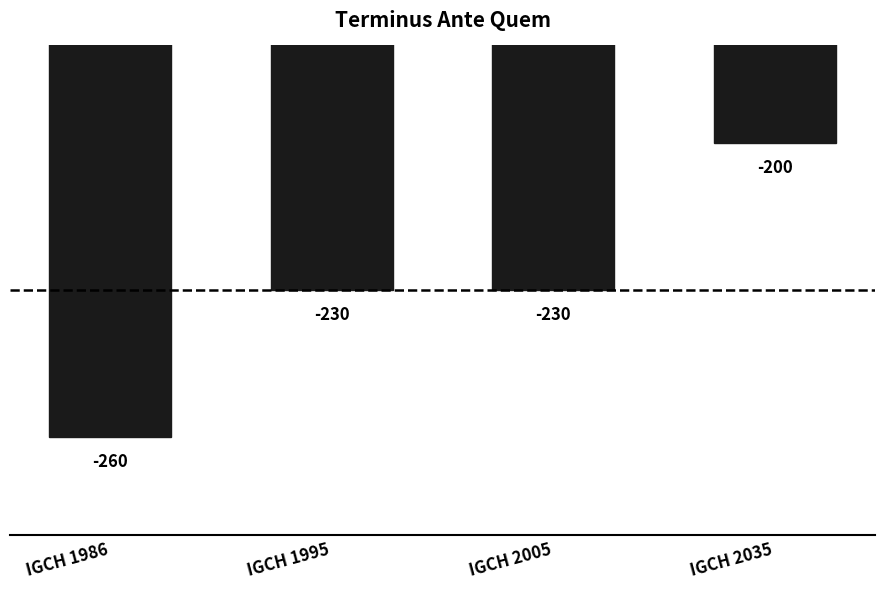

At which label is the value closest to -230?

IGCH 1995